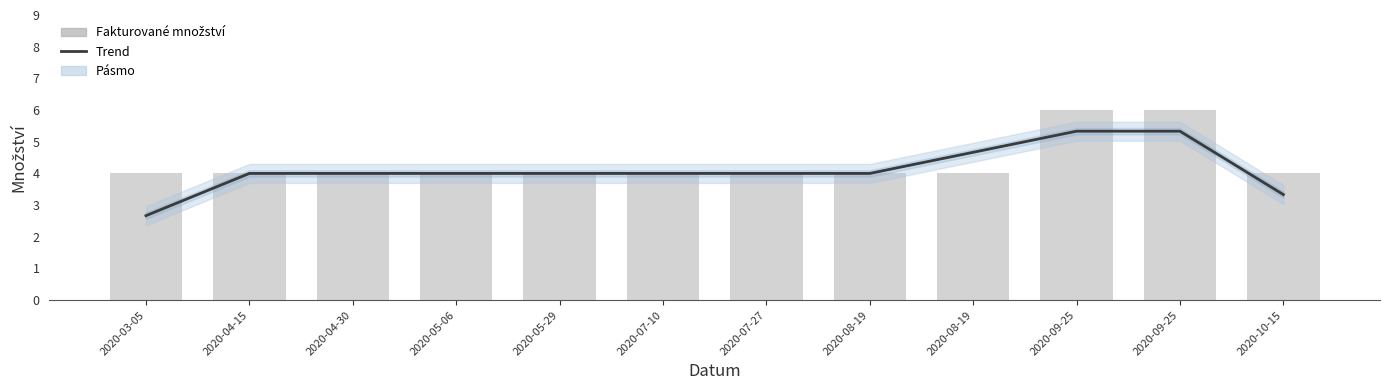

How many Množství (trend) values are between 4 and 5?

8